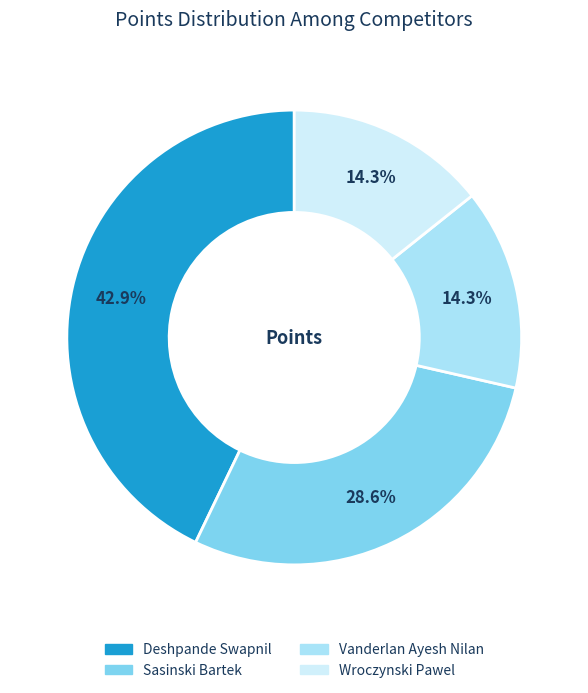

Which slice is the largest?

Deshpande Swapnil